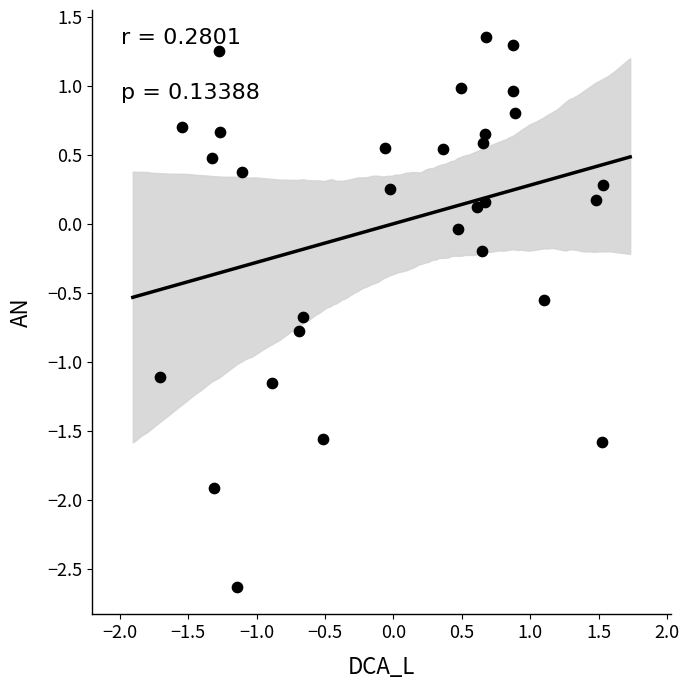

What is the range of X values (max minus min)?

3.2